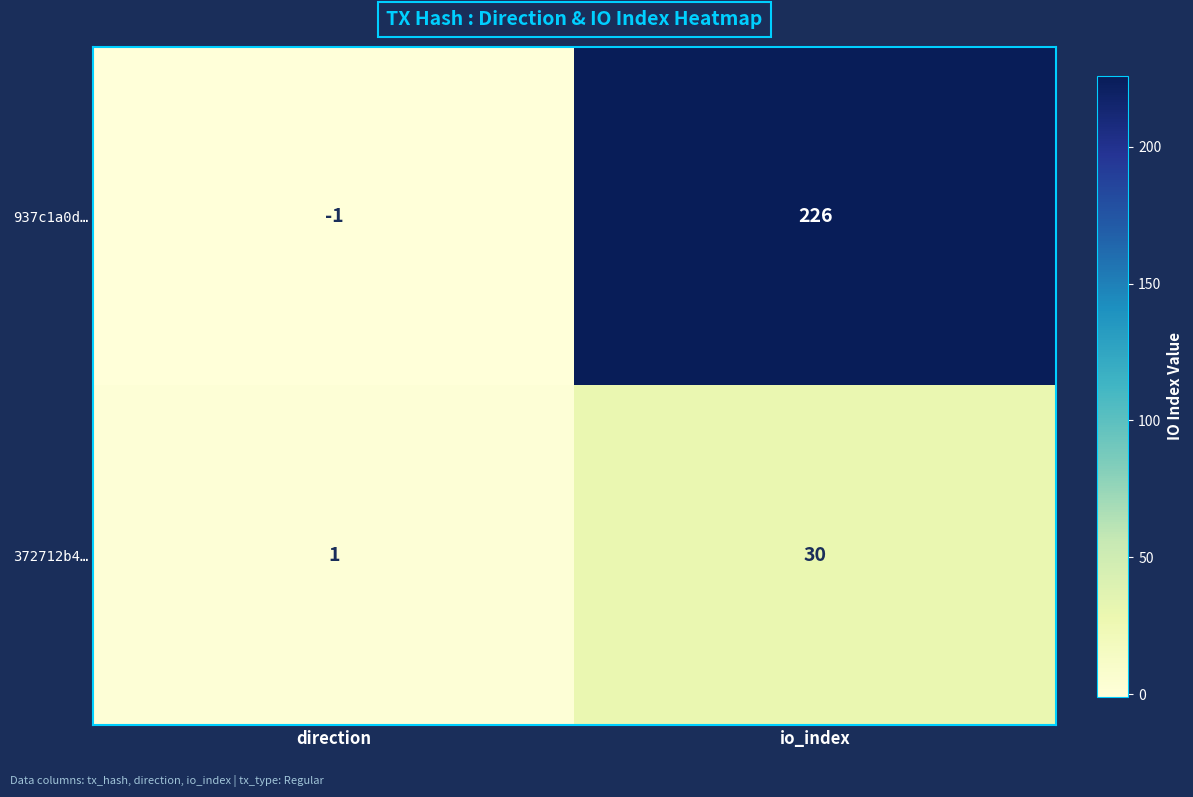

Rank the series by their maximum value, from highest to lowest.

937c1a0d…, 372712b4…